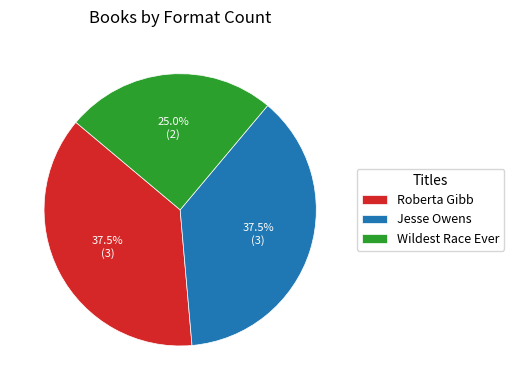

Between Wildest Race Ever and Jesse Owens, which is larger?

Jesse Owens